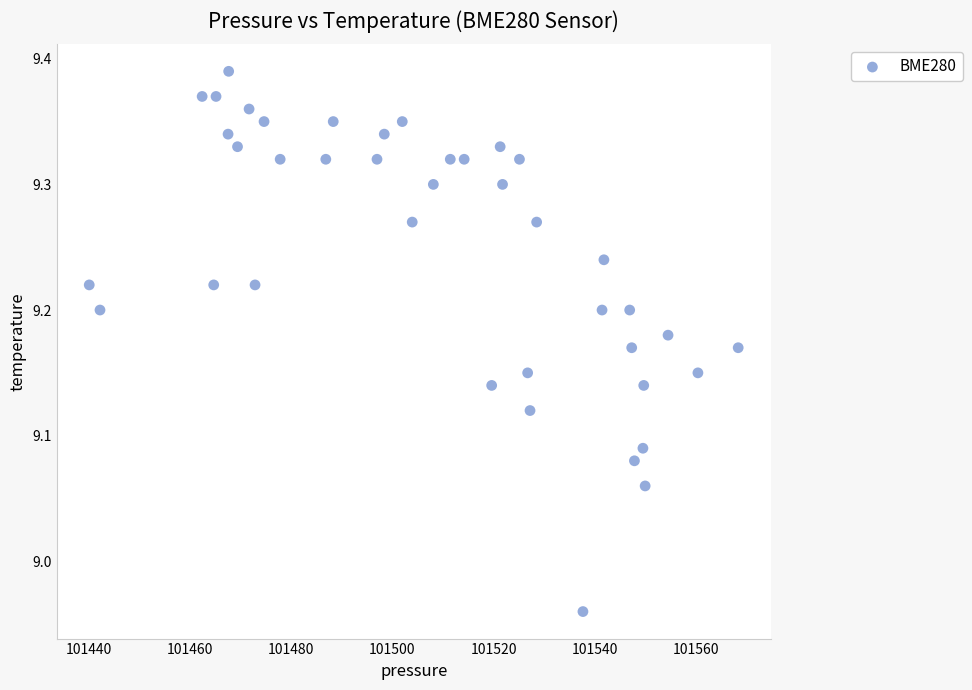

What is the range of X values (max minus min)?

128.4